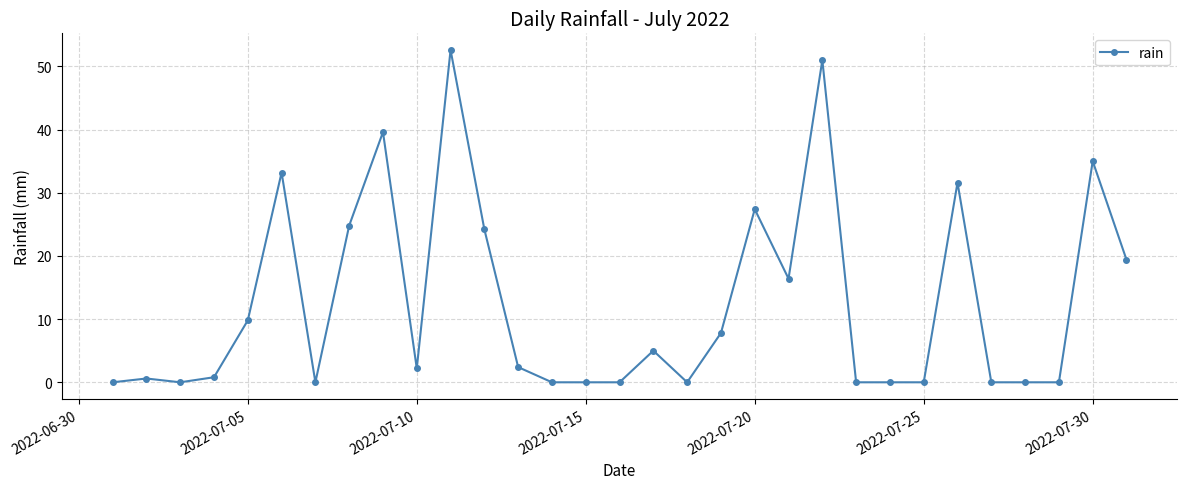

True or false: the data has more than 1 interior local peaks.

True